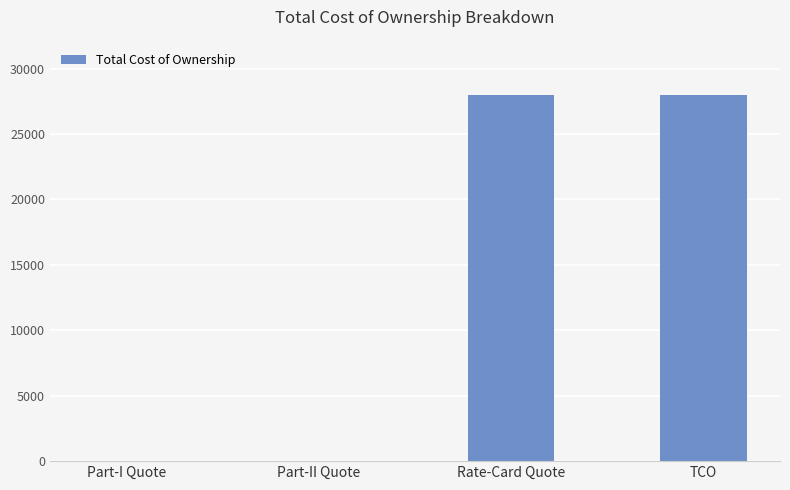

What is the sum of the values at Rate-Card Quote and TCO?

55939